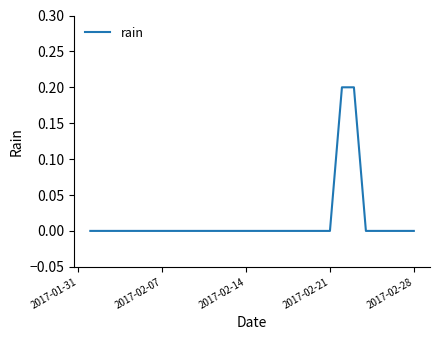

How many lines are shown in the chart?

1